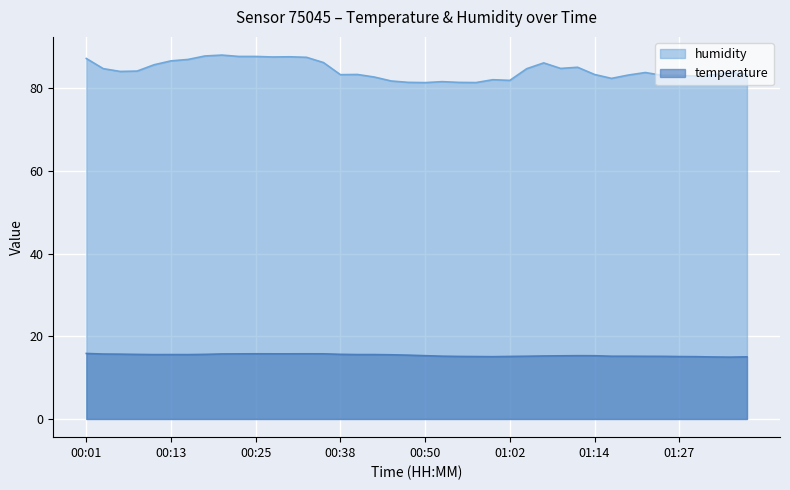

Reading right to left, list all the values displayed in this chart.

temperature: 15.0	15.0	15.0	15.1	15.1	15.2	15.2	15.2	15.2	15.3	15.3	15.3	15.2	15.2	15.1	15.1	15.1	15.1	15.2	15.3	15.4	15.5	15.6	15.6	15.6	15.8	15.8	15.8	15.8	15.8	15.8	15.7	15.6	15.6	15.6	15.6	15.6	15.7	15.7	15.8
humidity: 83.3	83.9	83.2	83.0	83.1	83.2	83.8	83.2	82.4	83.4	85.1	84.8	86.2	84.8	81.9	82.1	81.4	81.4	81.6	81.4	81.5	81.8	82.7	83.4	83.3	86.2	87.5	87.6	87.6	87.7	87.7	88.0	87.8	87.0	86.7	85.7	84.2	84.1	84.8	87.2